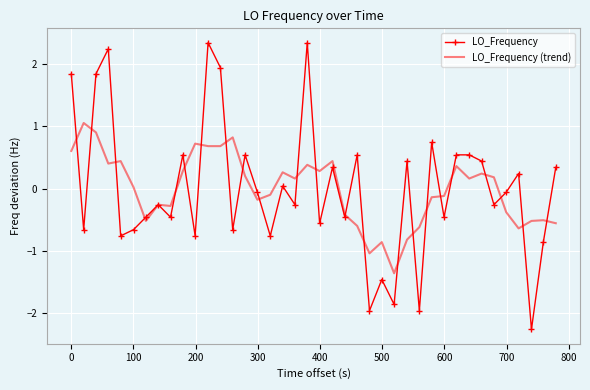

What is the lowest value of the LO_Frequency series?

-2.3